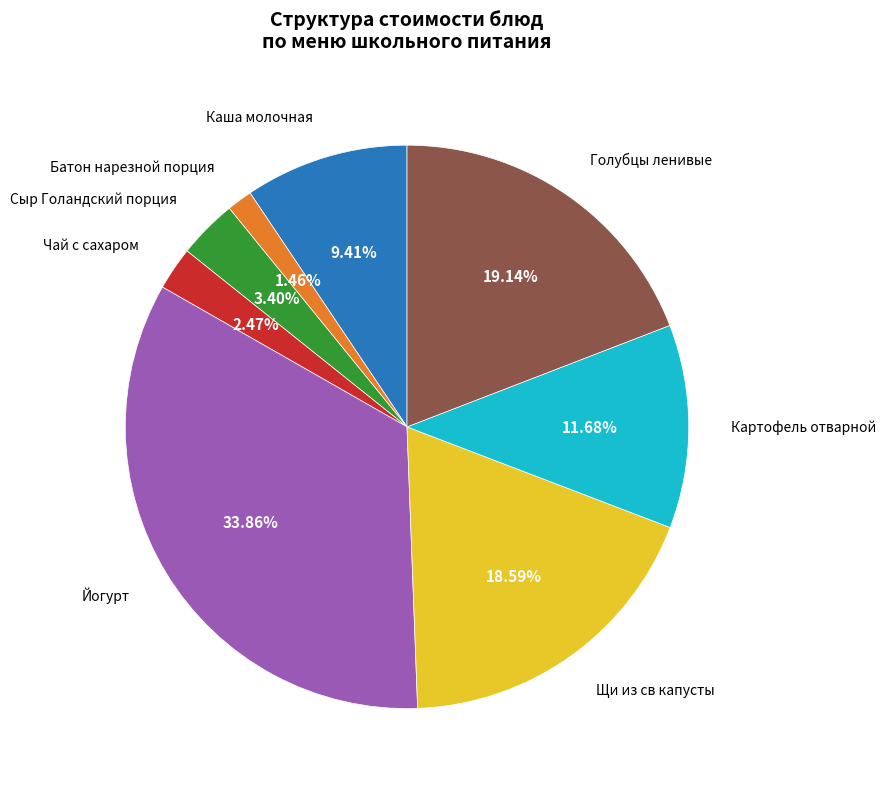

Is there any slice that represents more than half of the pie?

No